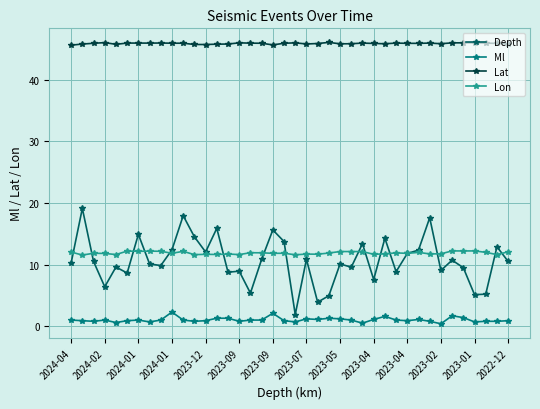

List the series in order of their peak value, lowest first.

Ml, Lon, Depth, Lat